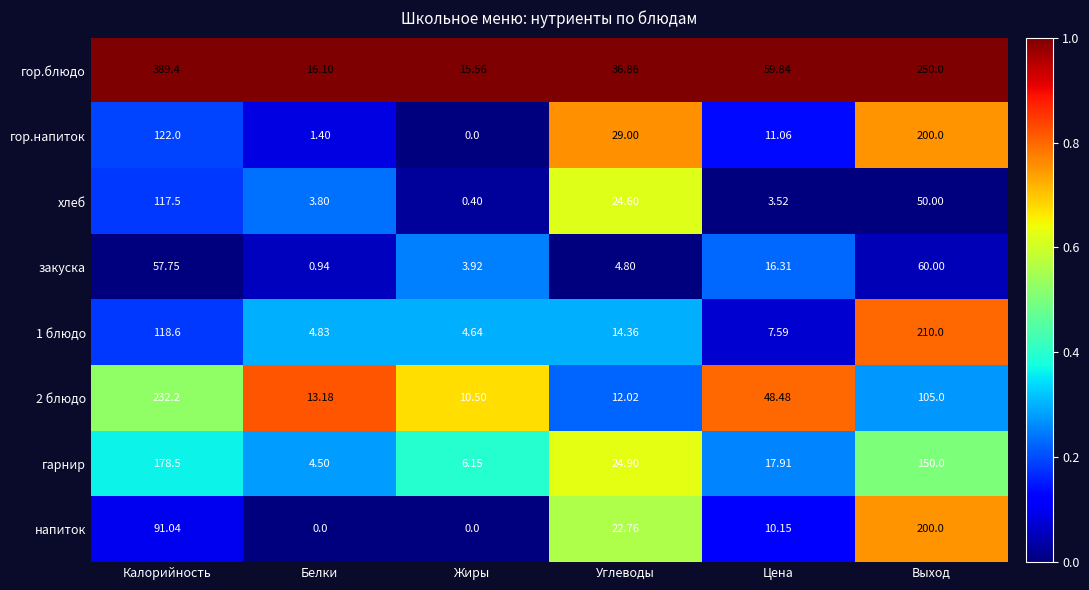

Which series has the widest spread of values?

гор.блюдо